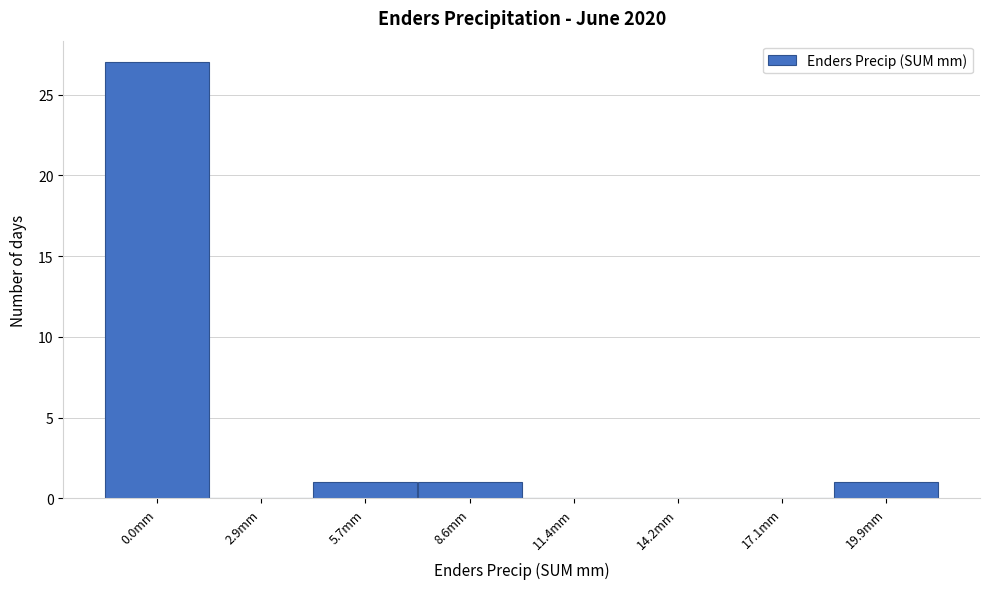

Reading right to left, what are all the values shown in this chart?

19.9mm=1	17.1mm=0	14.2mm=0	11.4mm=0	8.6mm=1	5.7mm=1	2.9mm=0	0.0mm=27